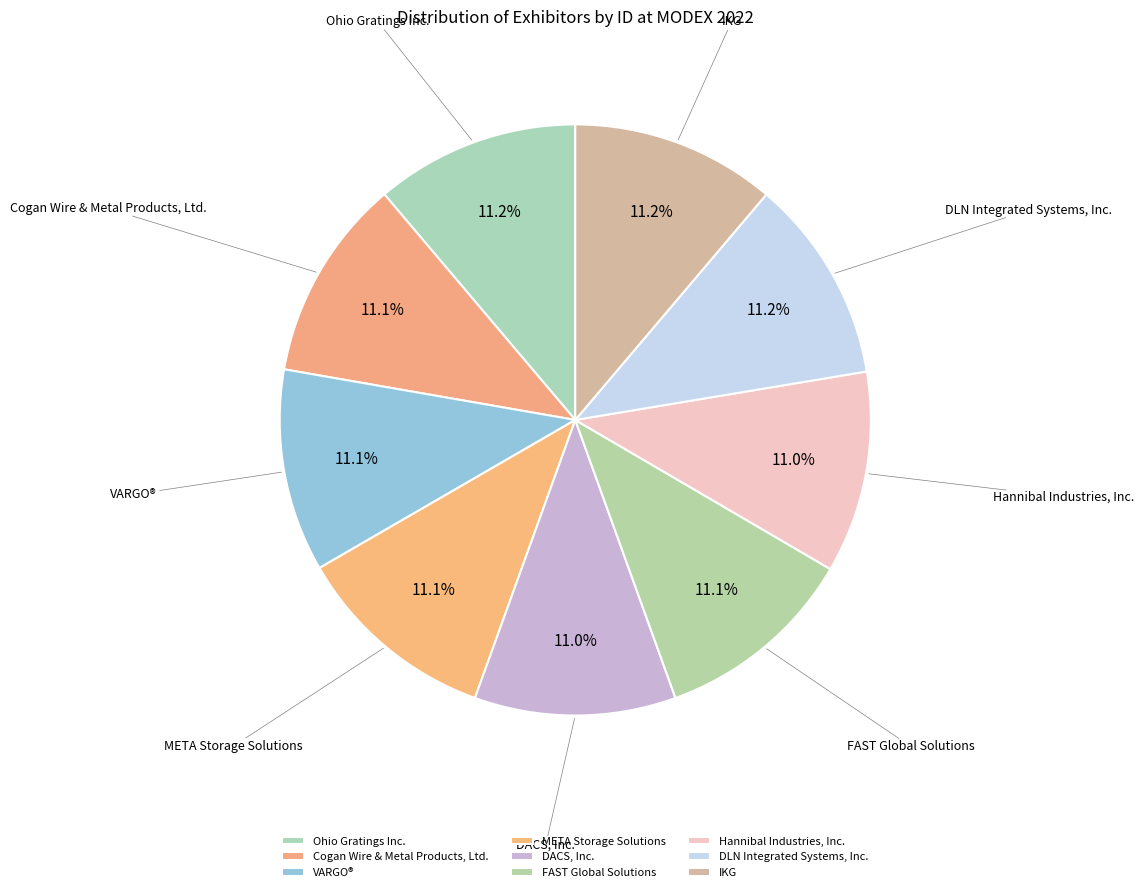

Is there any slice that represents more than half of the pie?

No